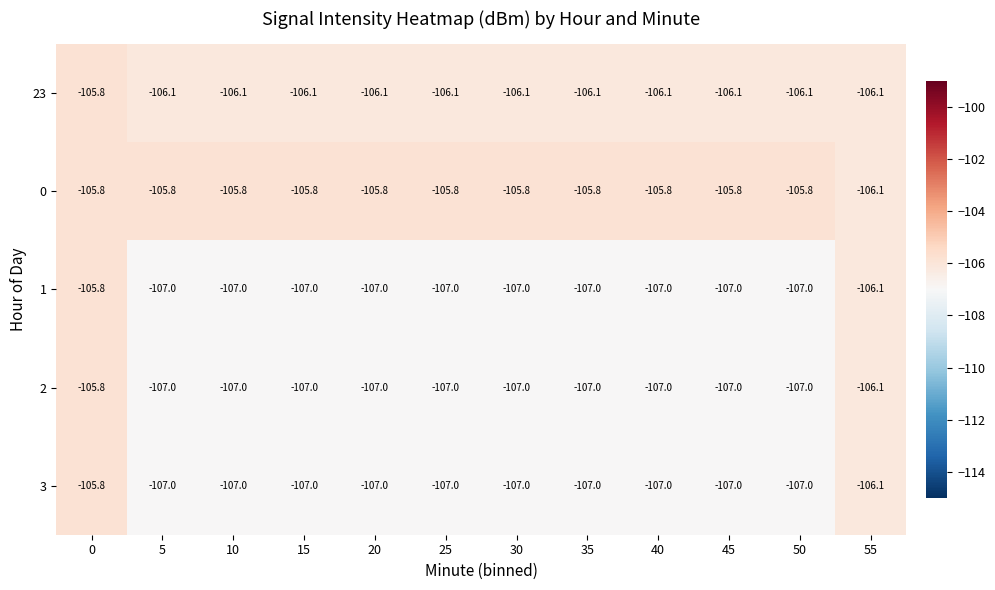

Count the number of data series in this chart.

5